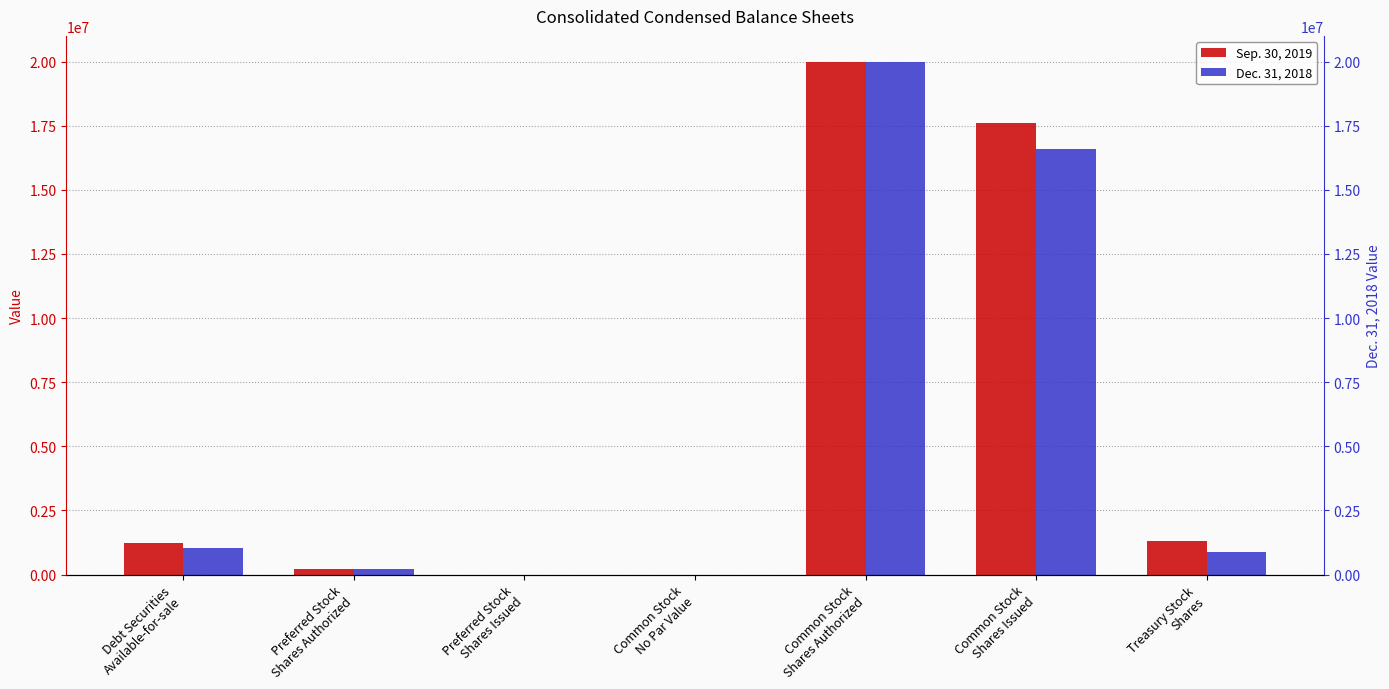

What is the average value of the Dec. 31, 2018 series?

5529005